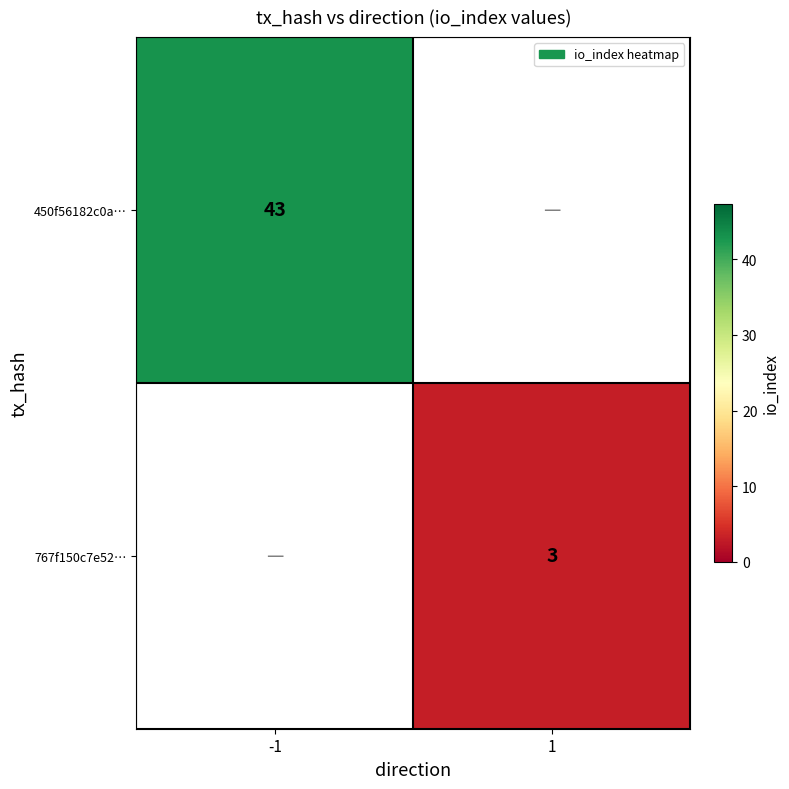

The value of 767f150c7e52… at 1 is 3. True or false?

True